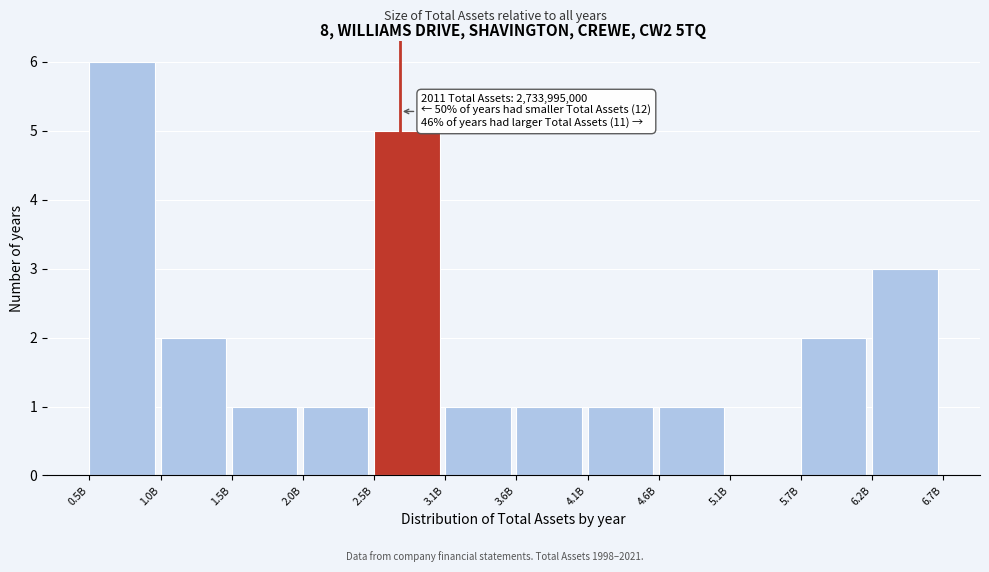

Reading right to left, extract all data points from this chart.

6.2B=3	5.7B=2	5.1B=0	4.6B=1	4.1B=1	3.6B=1	3.1B=1	2.5B=5	2.0B=1	1.5B=1	1.0B=2	0.5B=6